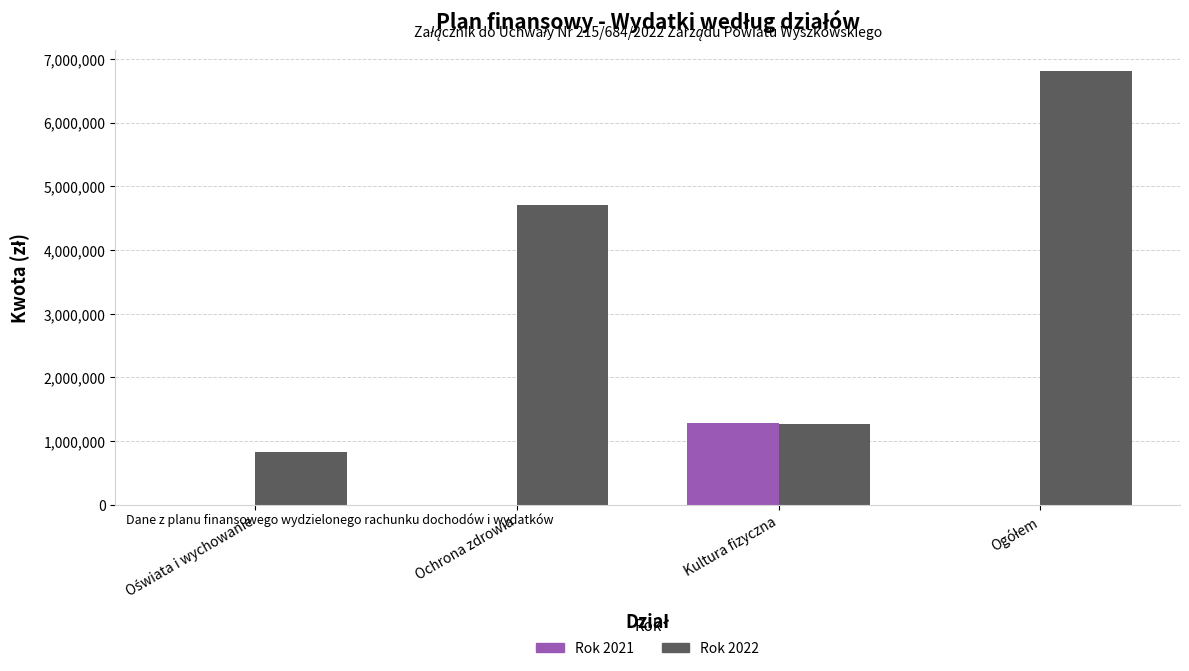

What is the sum of all Rok 2022 values?

13612360.3